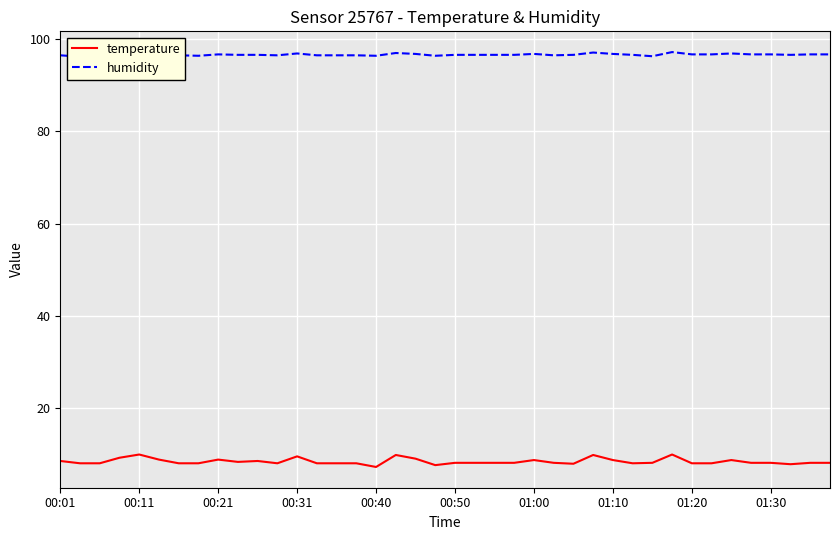

What position from the left is 25?

26